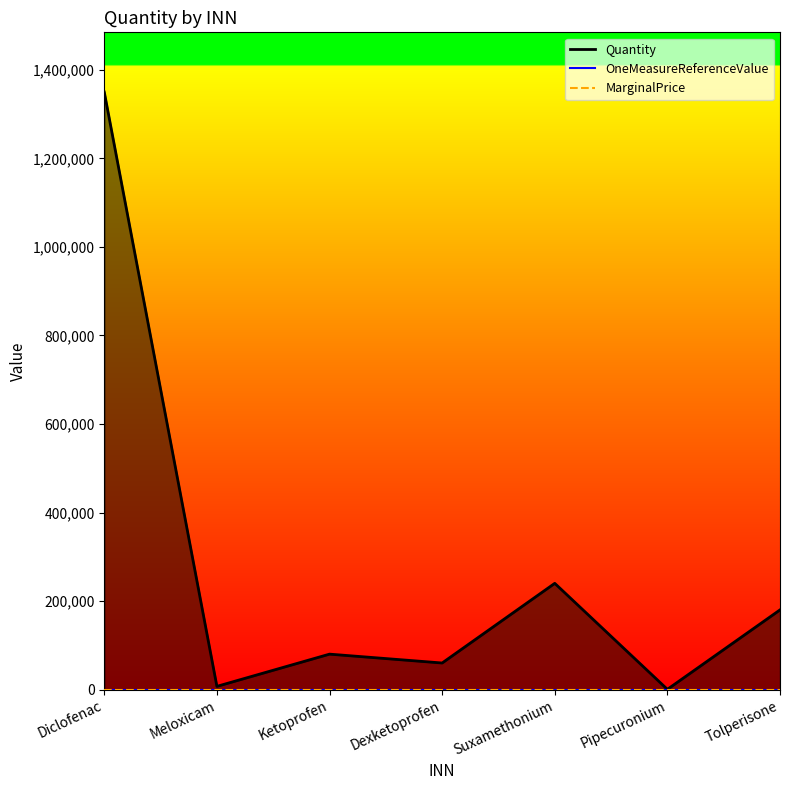

At which label does Quantity reach its minimum?

Pipecuronium